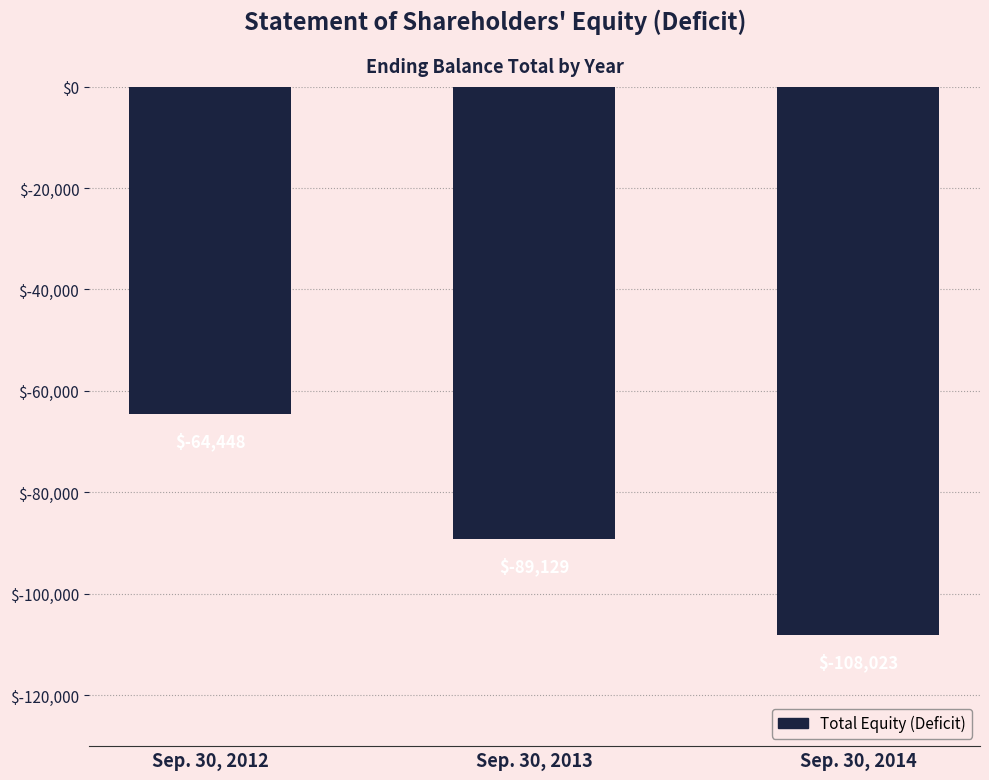

What is the change in value from Sep. 30, 2012 to Sep. 30, 2014?

-43575